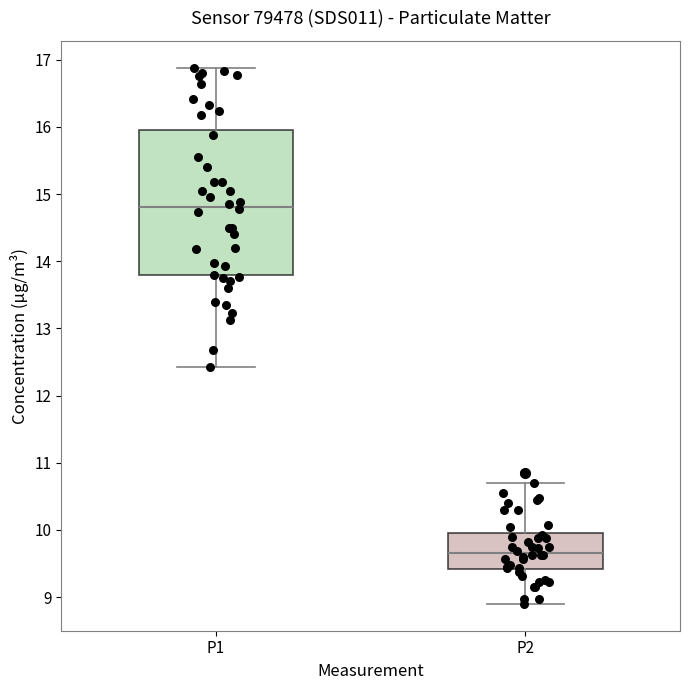

Where is the upper edge of the box for P1 on the y-axis? The values are not printed on the chart, so give them approximately, as read against the axis.

16.0